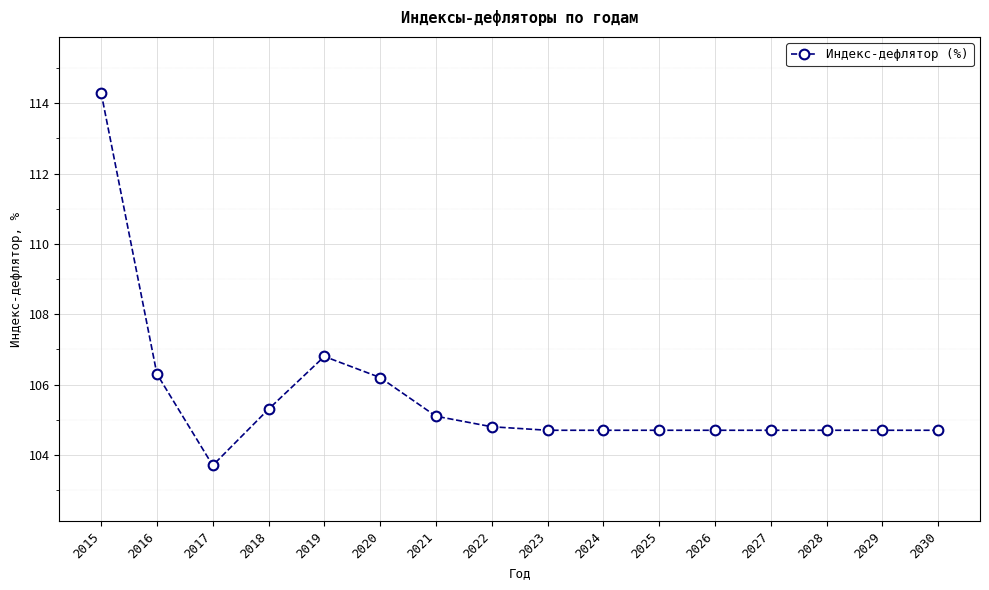

Reading left to right, what are all the values shown in this chart?

114.3	106.3	103.7	105.3	106.8	106.2	105.1	104.8	104.7	104.7	104.7	104.7	104.7	104.7	104.7	104.7